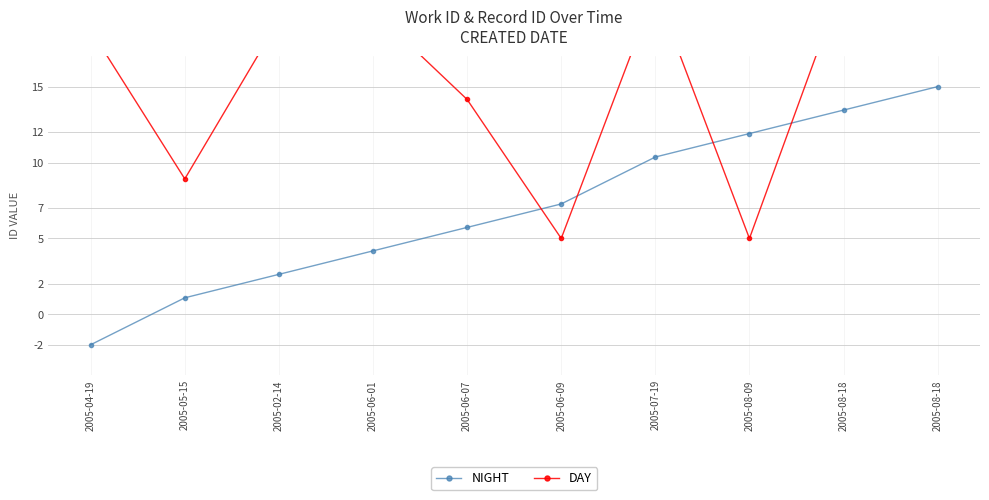

How many intersections are there between DAY and NIGHT?

4